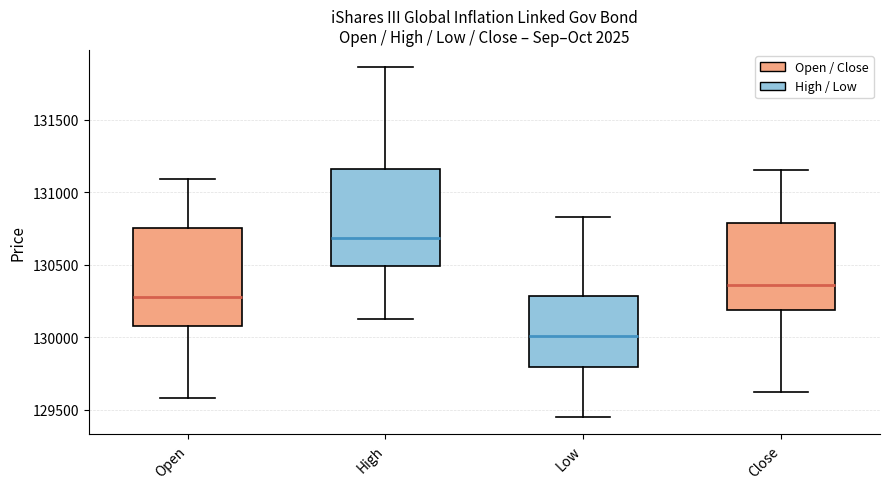

Reading left to right, transcribe this box plot: for each box, give where its median line is, the range the box spans, and where its two whiskers end, as read against the y-axis. The values are not printed on the chart, so give them approximately, as read against the axis.

Open: median 130300, box 130100 to 130750, whiskers 129600 to 131100
High: median 130700, box 130500 to 131150, whiskers 130100 to 131850
Low: median 130000, box 129800 to 130300, whiskers 129450 to 130850
Close: median 130350, box 130200 to 130800, whiskers 129650 to 131150